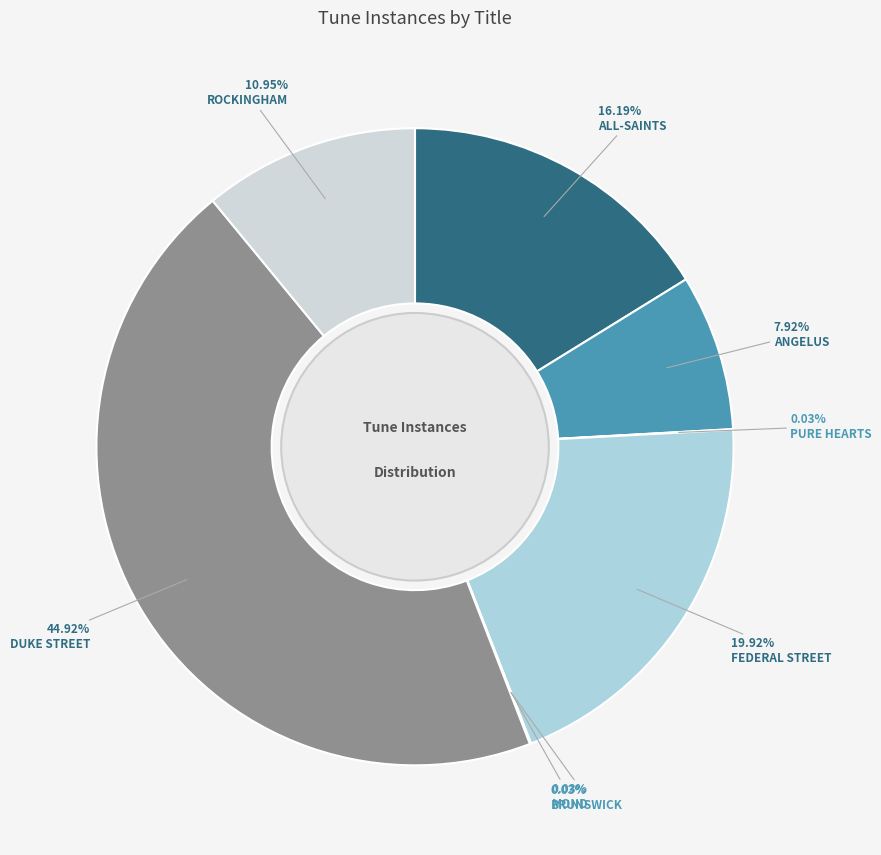

To the nearest percent, what is the difference between the largest and smallest slice percentages?

45%